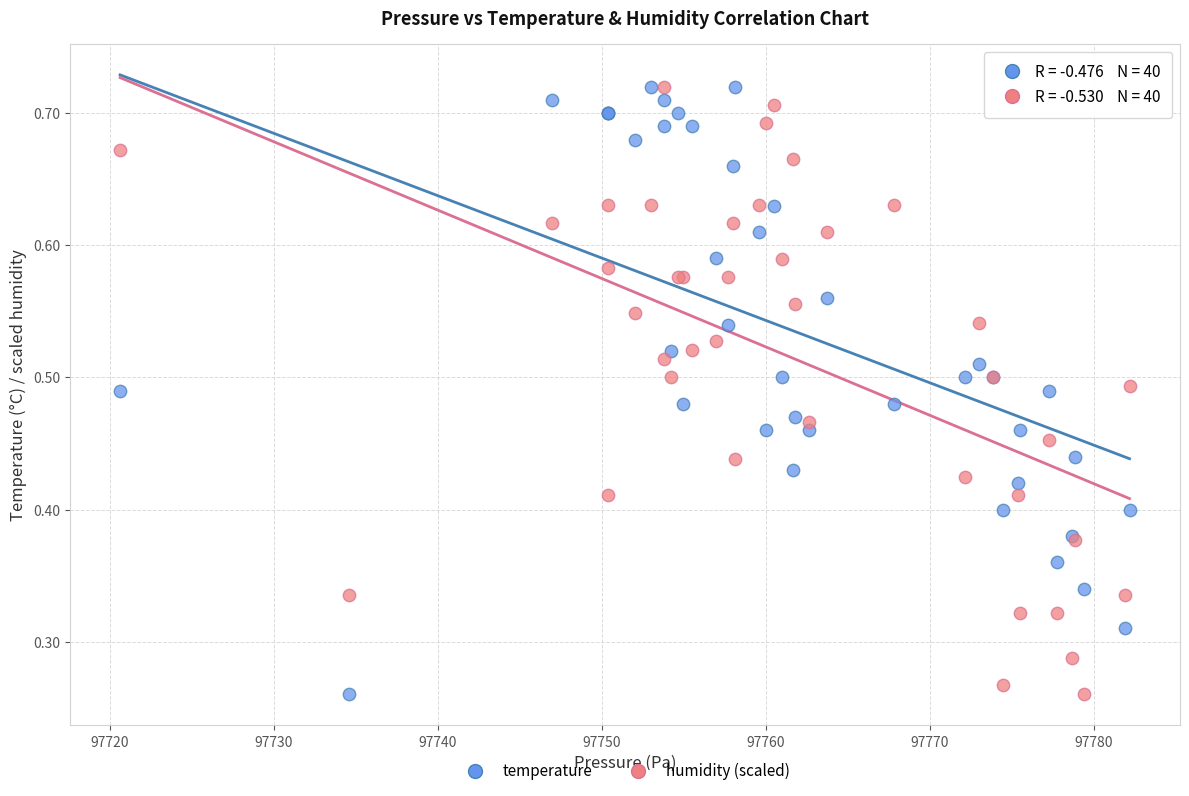

What is the X range (max minus min) for the scatter plot?

61.5